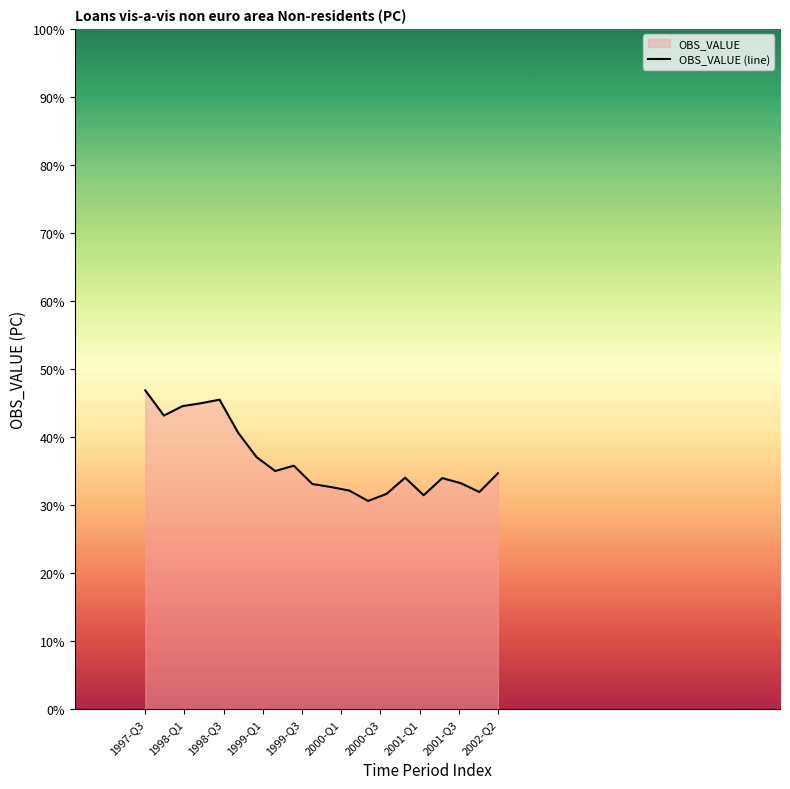

What is the difference between the maximum and minimum values?

16.2